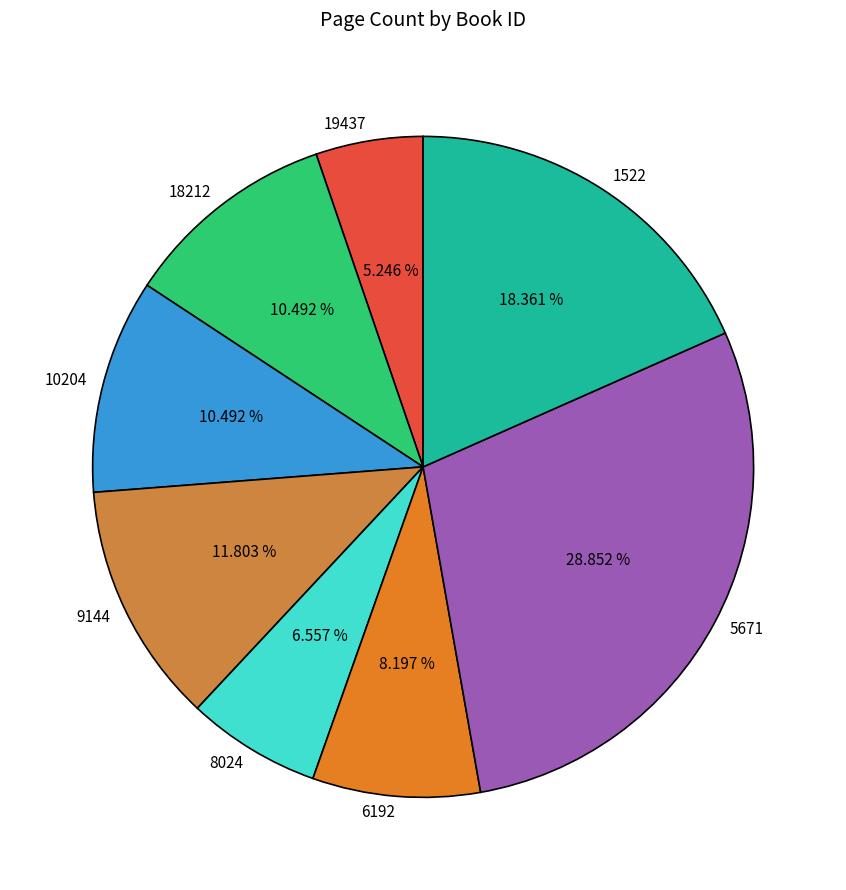

Between 1522 and 8024, which is larger?

1522